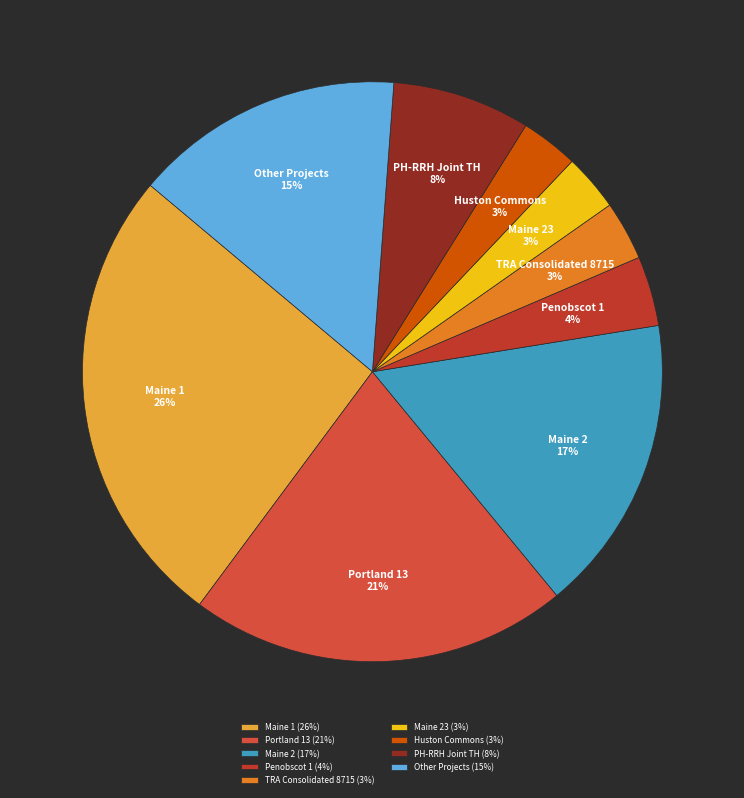

True or false: Maine 1 accounts for 26% of the total.

True